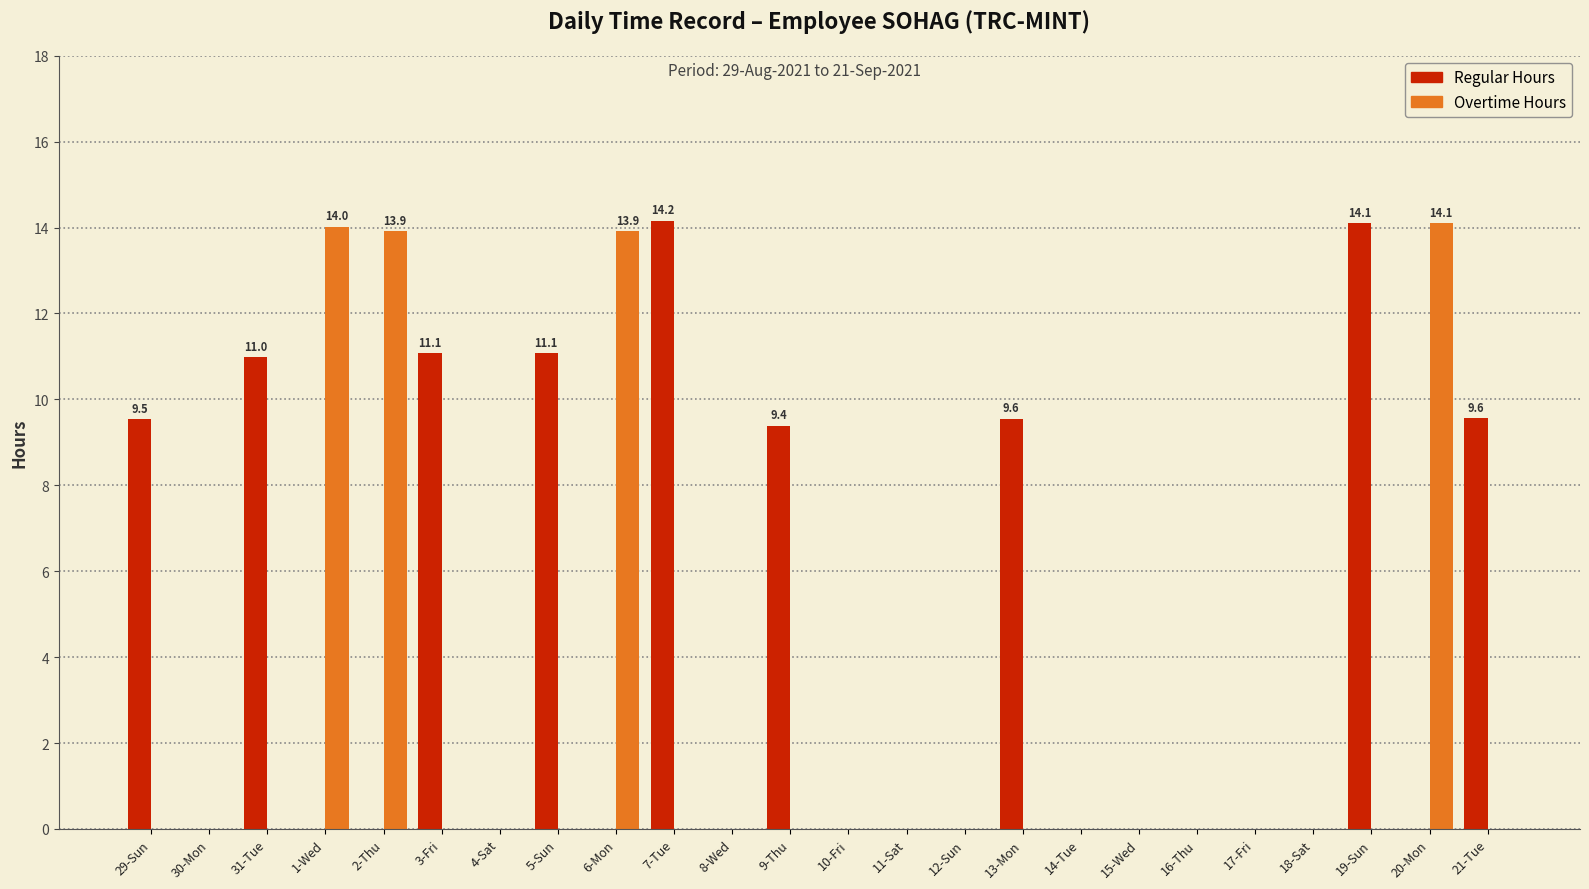

The value of Regular Hours at 30-Mon is 0.0. True or false?

True